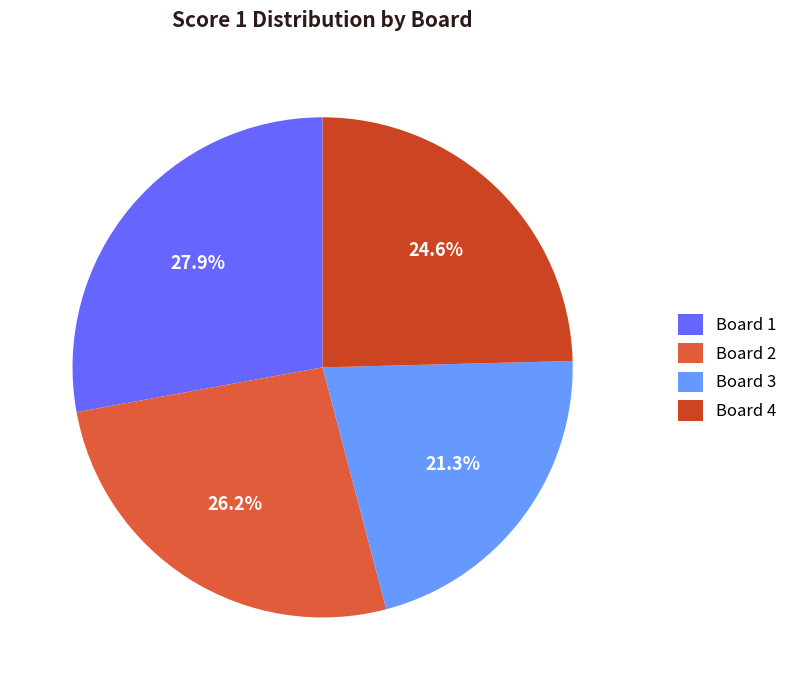

Which category has the smallest portion of the pie?

Board 3